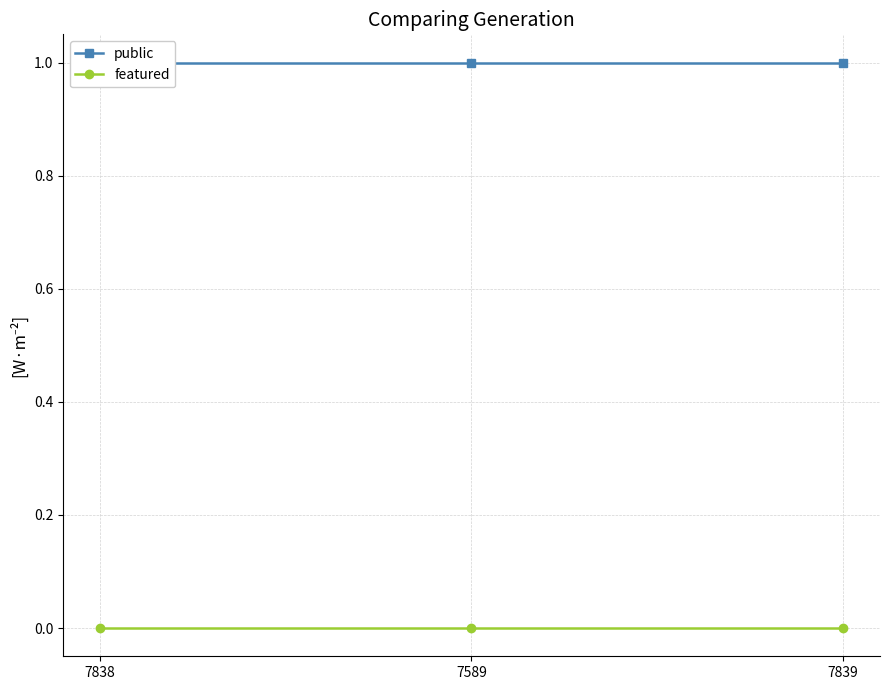

Reading right to left, list all the values displayed in this chart.

public: 7839=1	7589=1	7838=1
featured: 7839=0	7589=0	7838=0